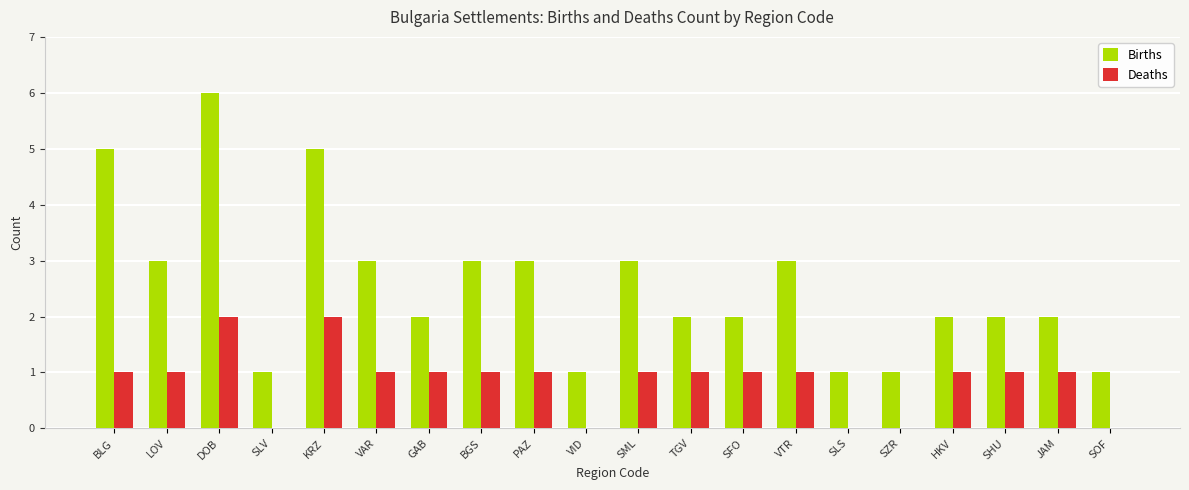

What is the maximum value shown in the chart?

6